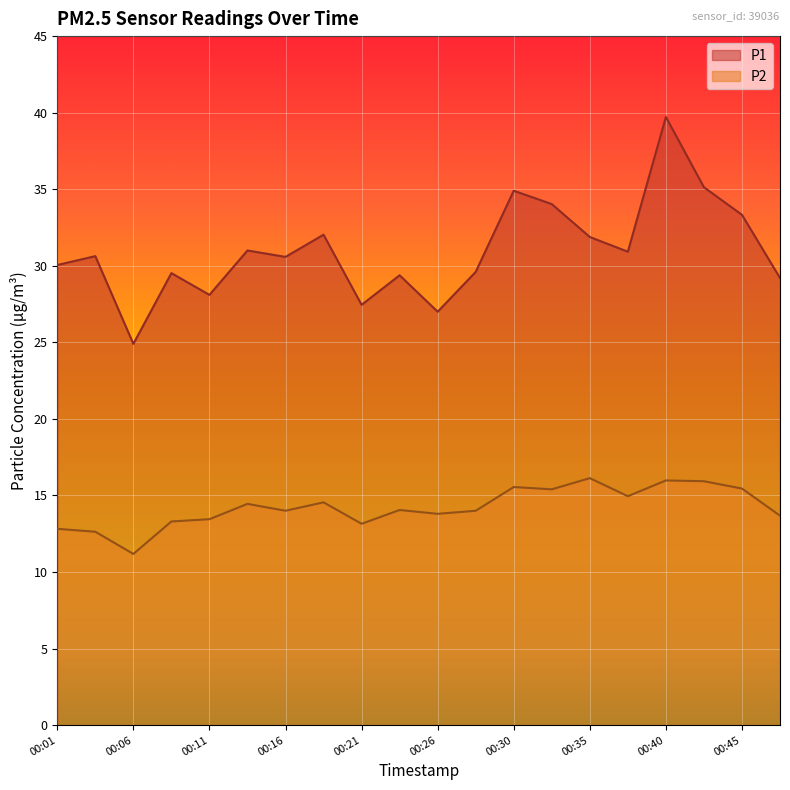

Where is P2 nearest to the value 13?

00:21